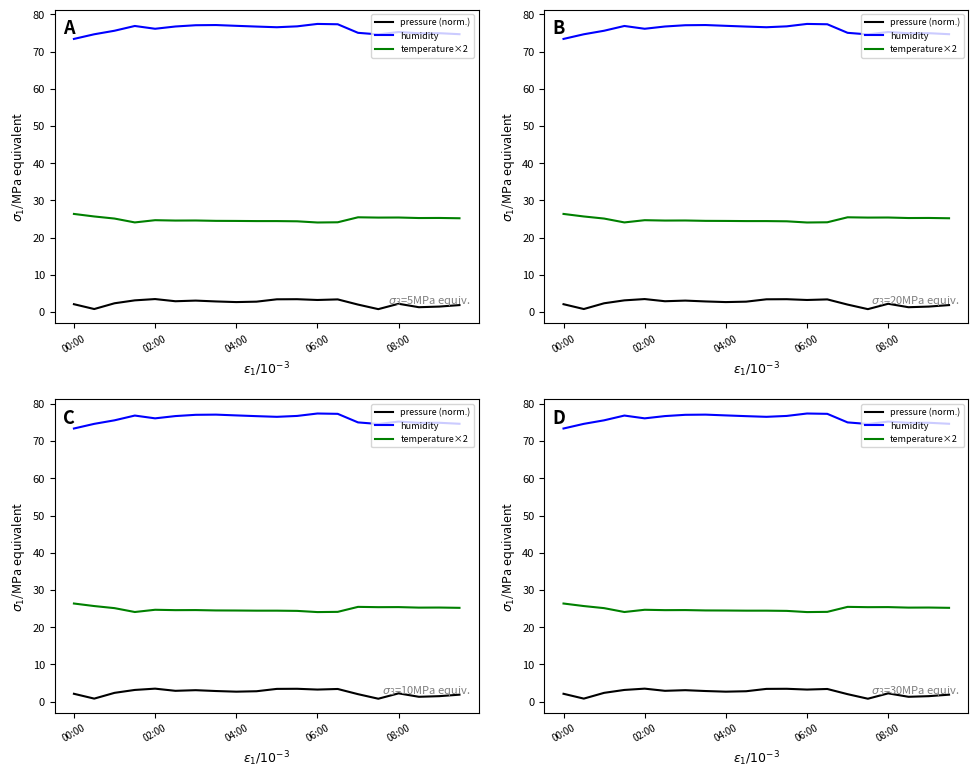

What is the difference between the maximum and minimum values in the humidity series?

4.0